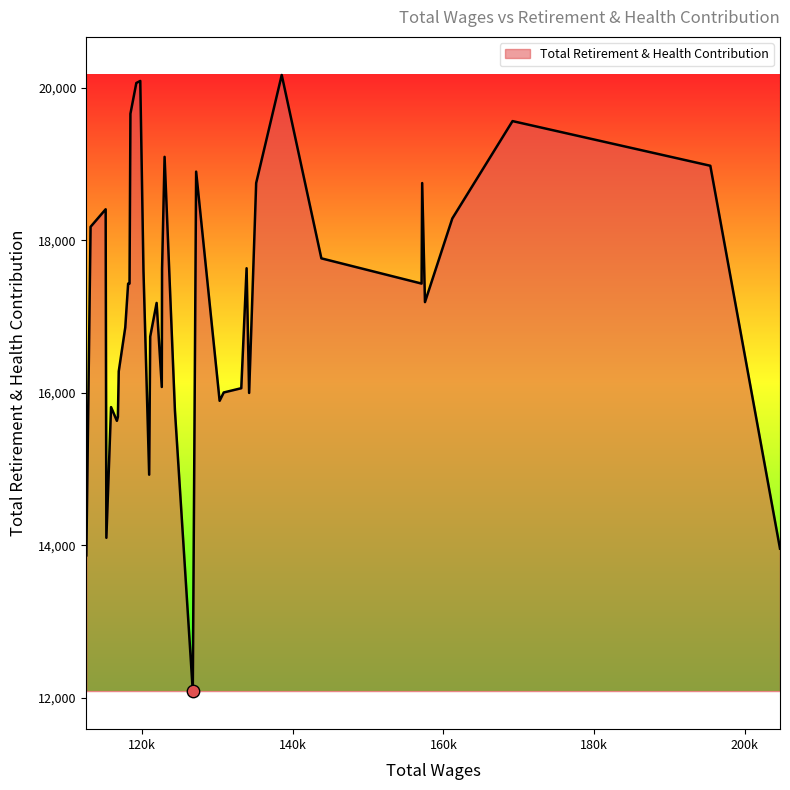

What is the difference between the maximum and minimum values?

8084